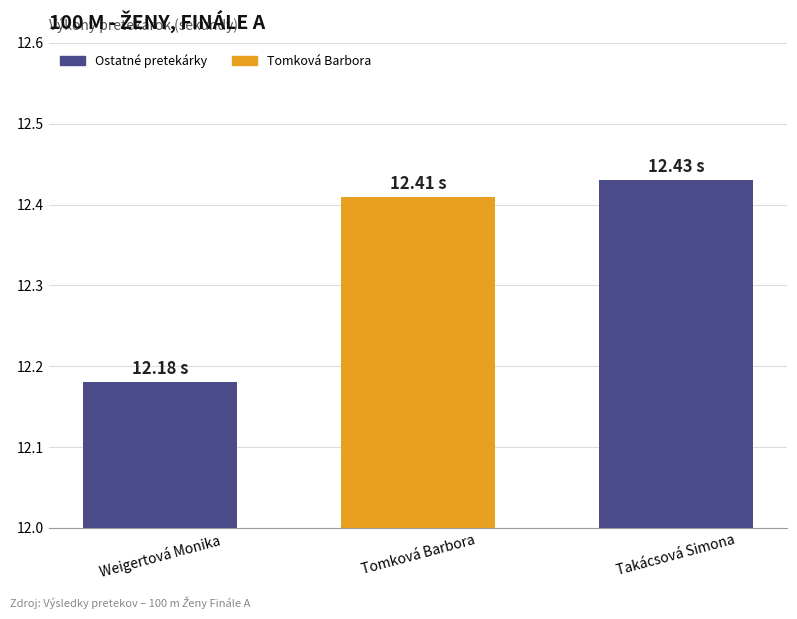

Rank the categories by value from highest to lowest.

Takácsová Simona, Tomková Barbora, Weigertová Monika